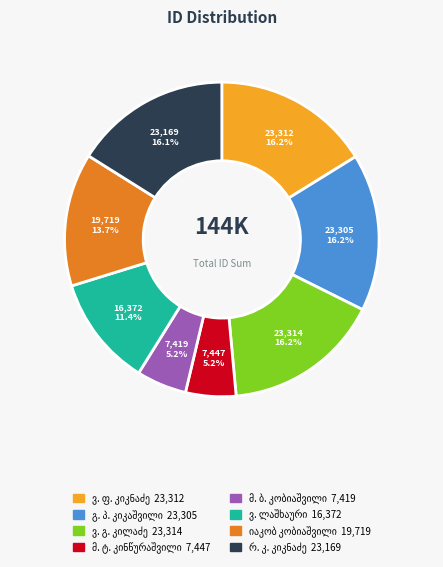

Is there a majority slice in this chart?

No